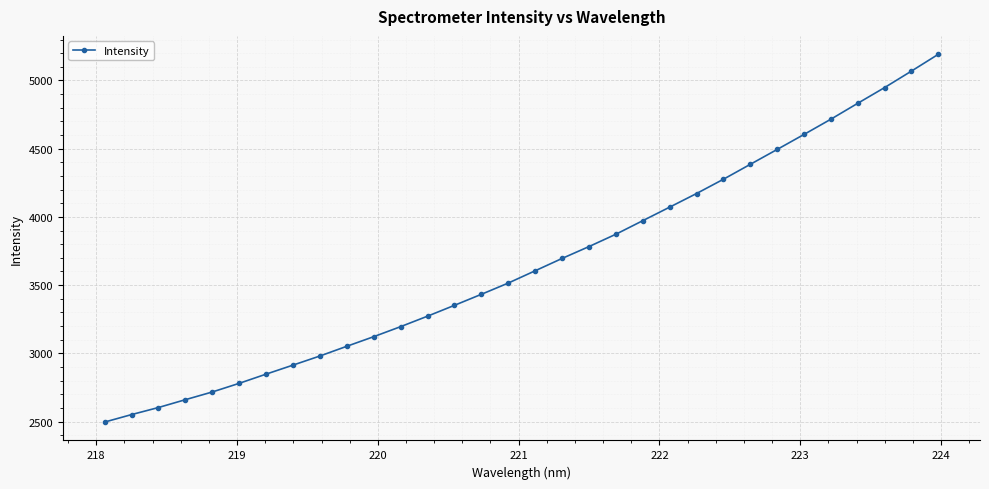

What is the average value?

3661.7